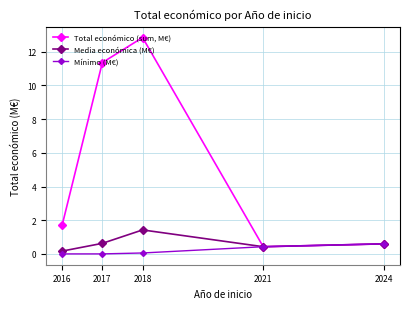

Which series has the largest range (max minus min)?

Total económico (sum, M€)